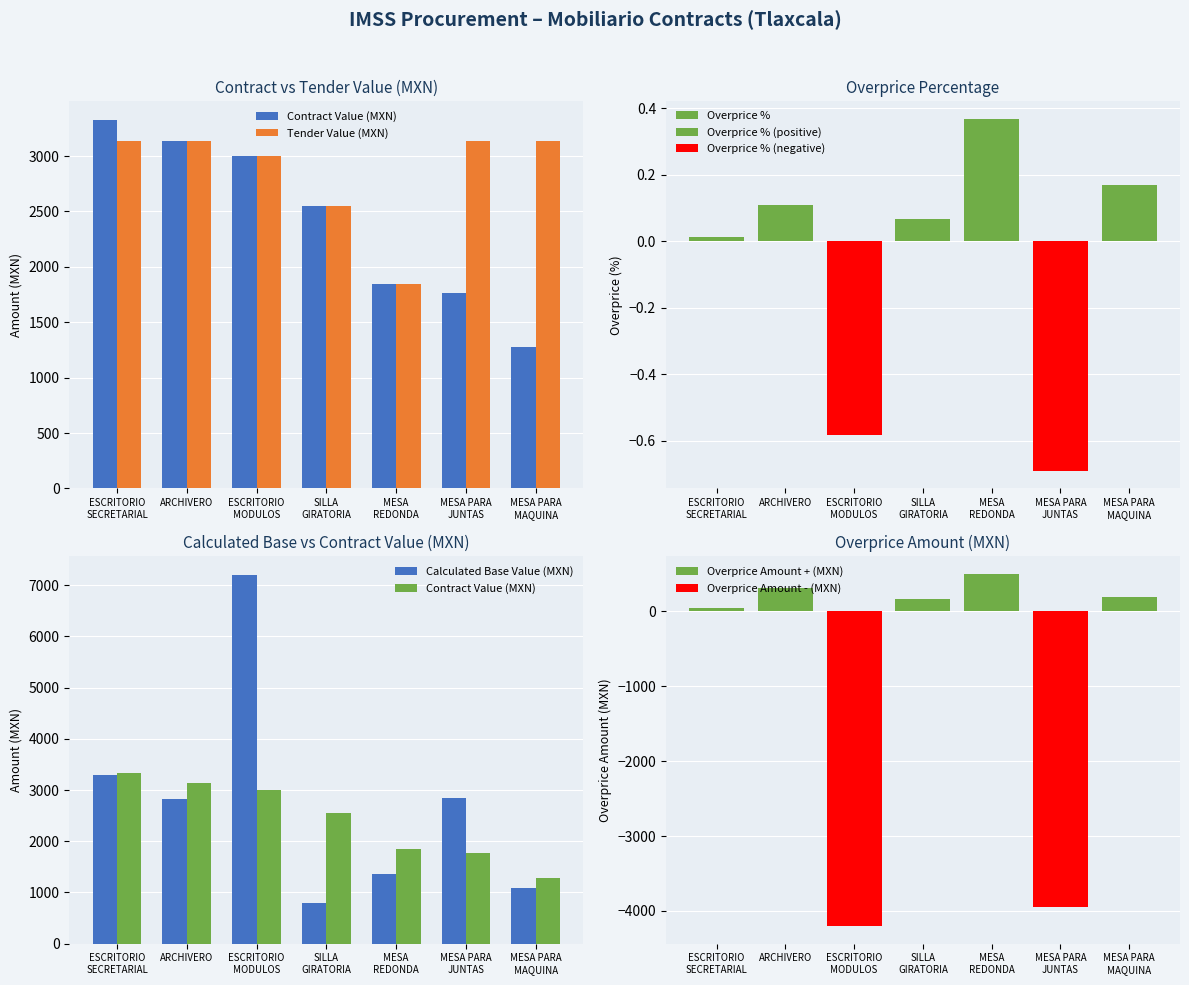

True or false: Contract Value (MXN) has a value of 2550.0 at SILLA GIRATORIA.

True